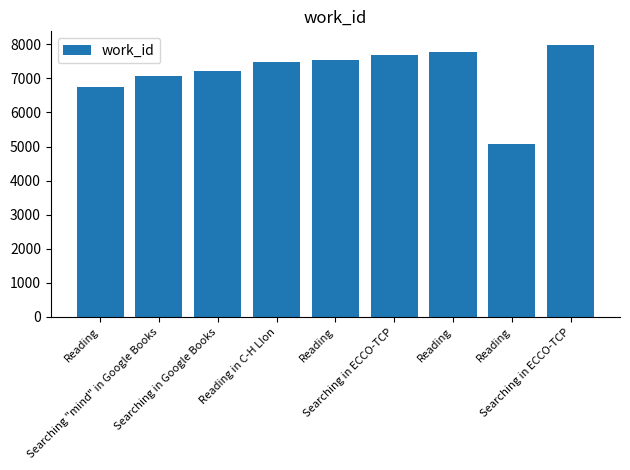

How many data points does each series have?

9